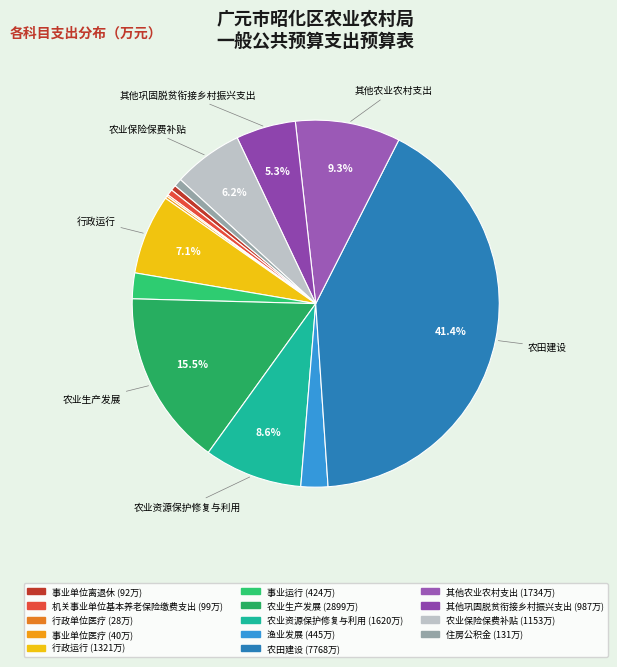

What is the ratio of the value at 农业生产发展 to the value at 机关事业单位基本养老保险缴费支出?

29.4